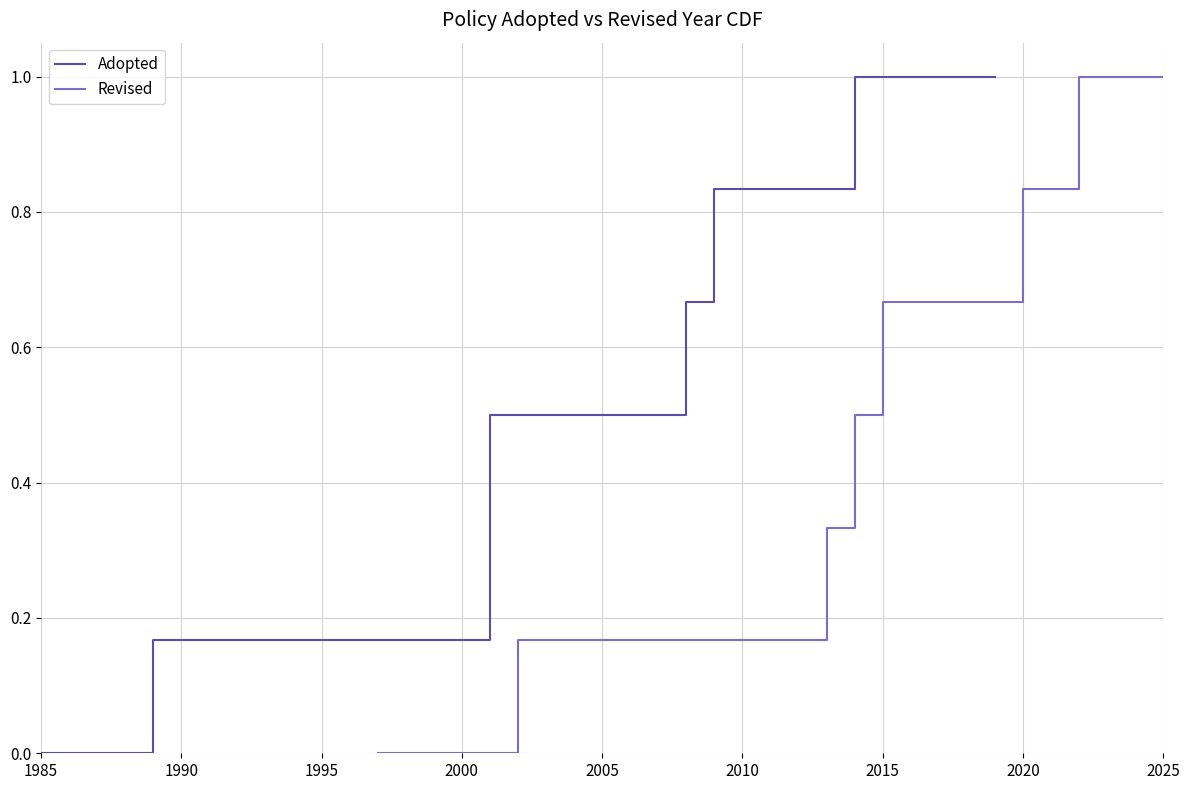

Reading left to right, what are all the values shown in this chart?

Adopted: 0.0	0.2	0.3	0.5	0.7	0.8	1.0	1.0
Revised: 0.0	0.2	0.3	0.5	0.7	0.8	1.0	1.0